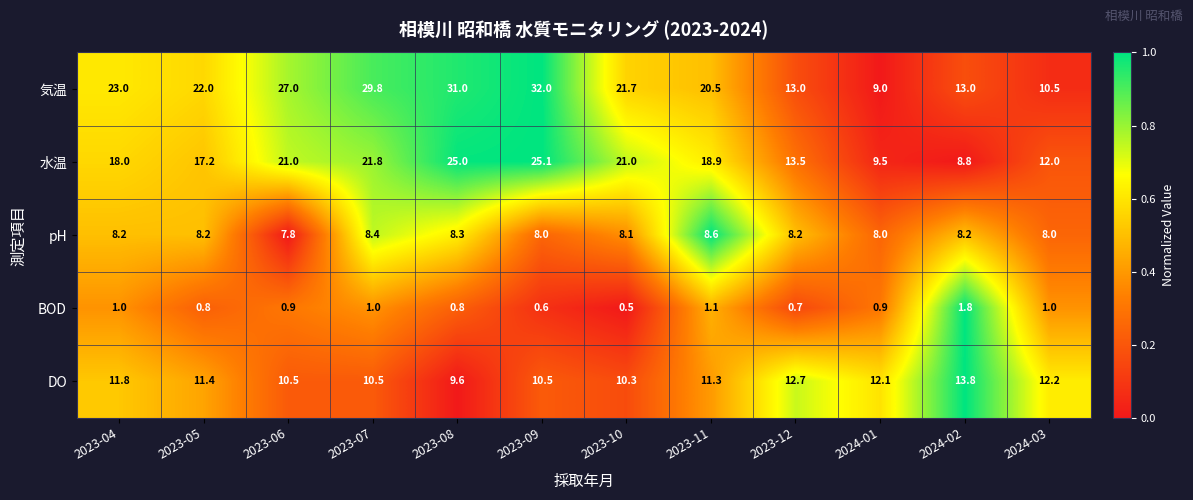

What value does the pH series have at 2023-07?

8.4